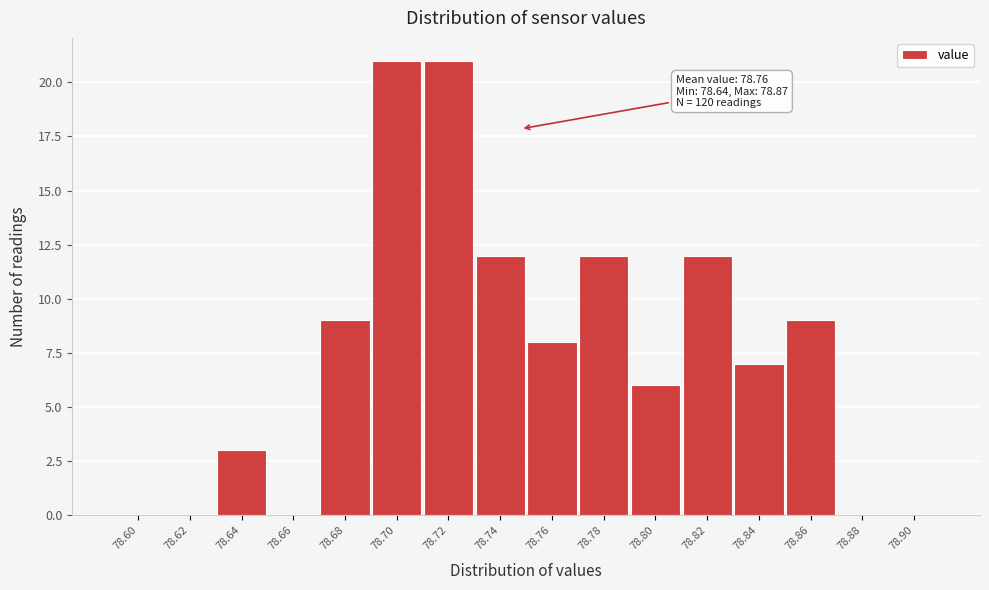

Reading left to right, what are all the values shown in this chart?

78.60=0	78.62=0	78.64=3	78.66=0	78.68=9	78.70=21	78.72=21	78.74=12	78.76=8	78.78=12	78.80=6	78.82=12	78.84=7	78.86=9	78.88=0	78.90=0